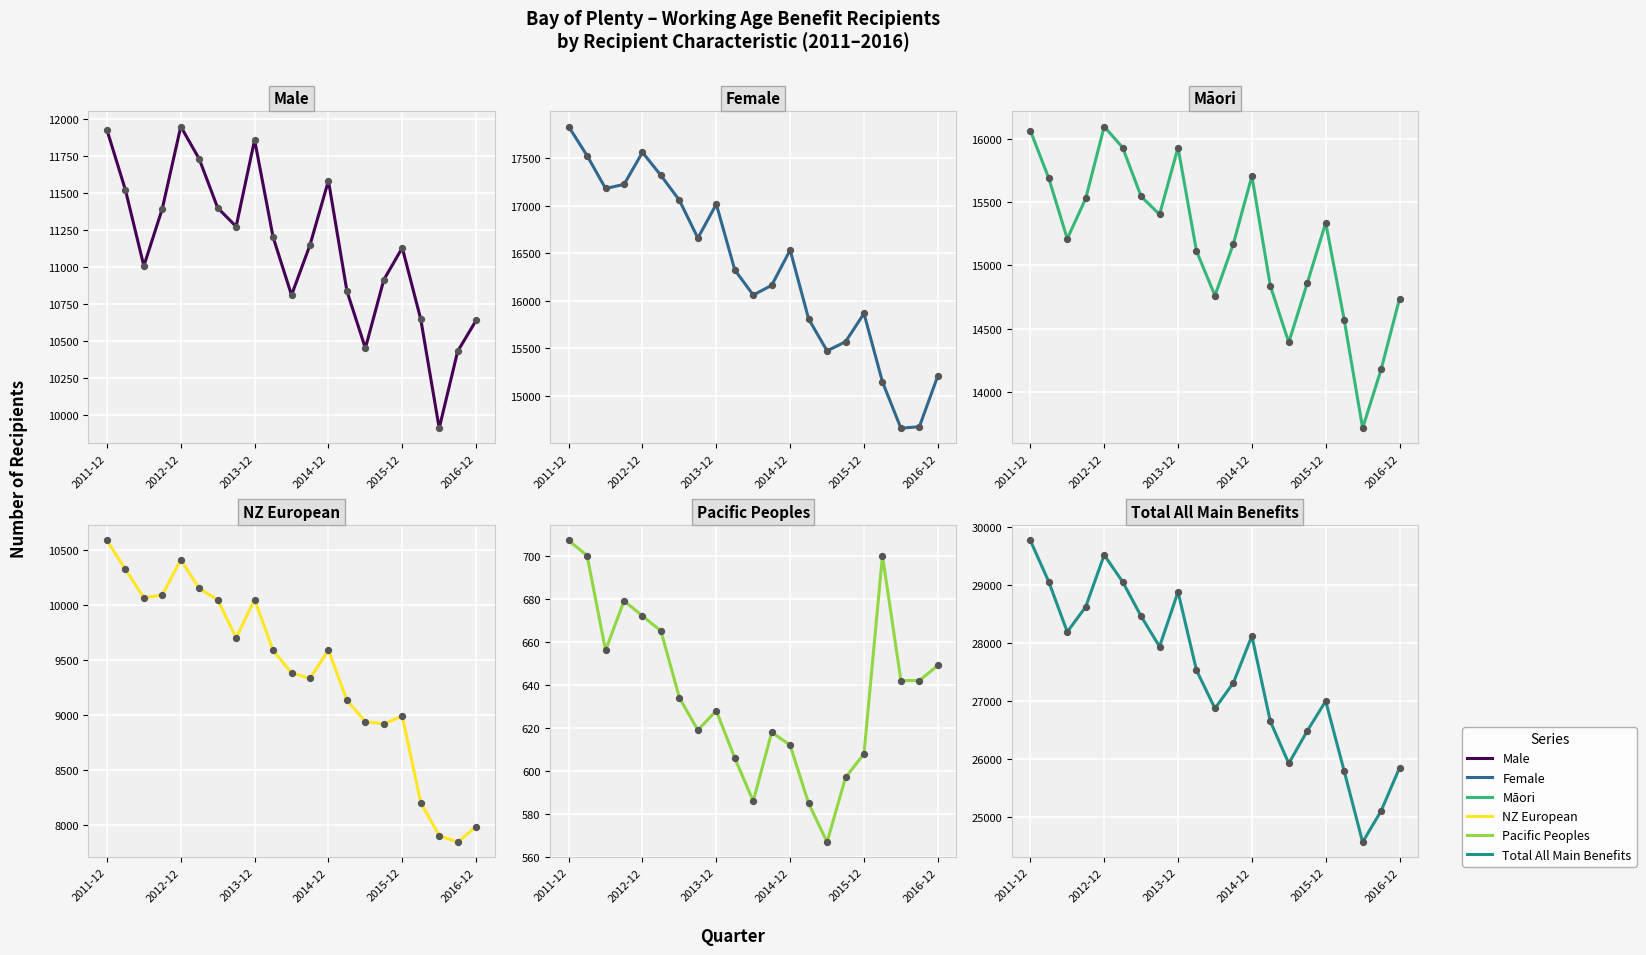

At how many categories does at least one series exceed 2523?

21